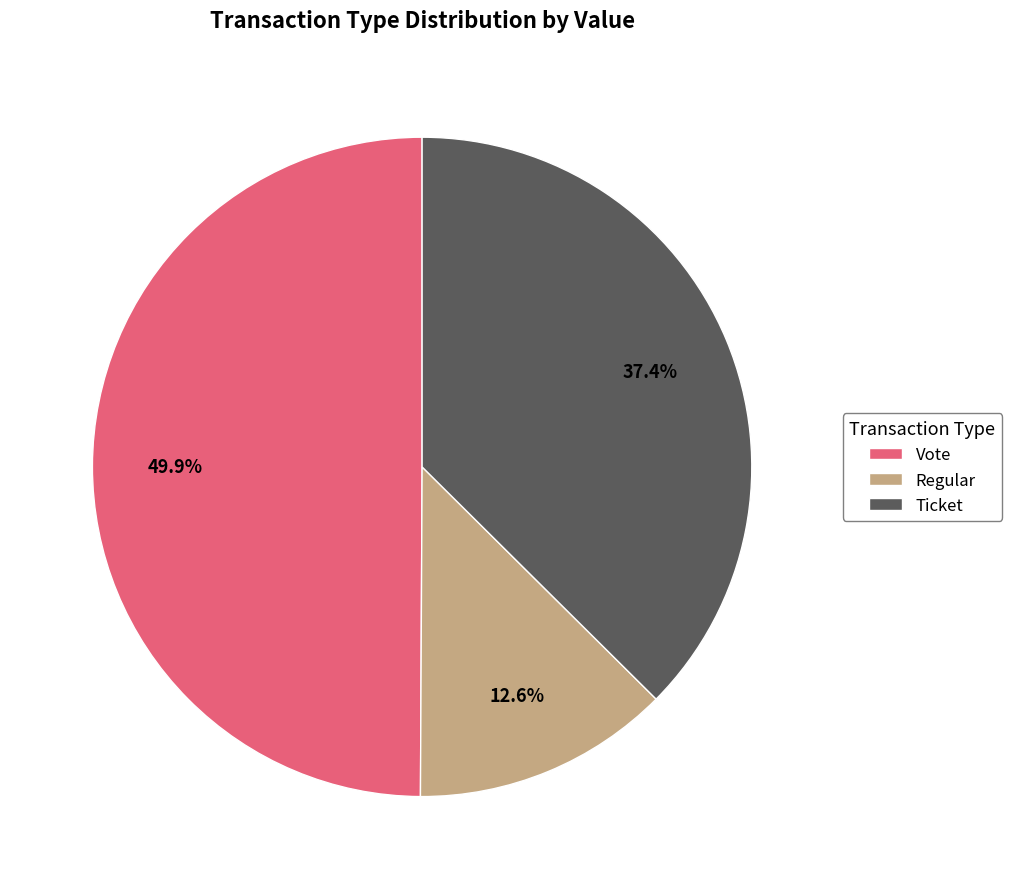

What percentage do Vote and Regular together represent?

62.6%